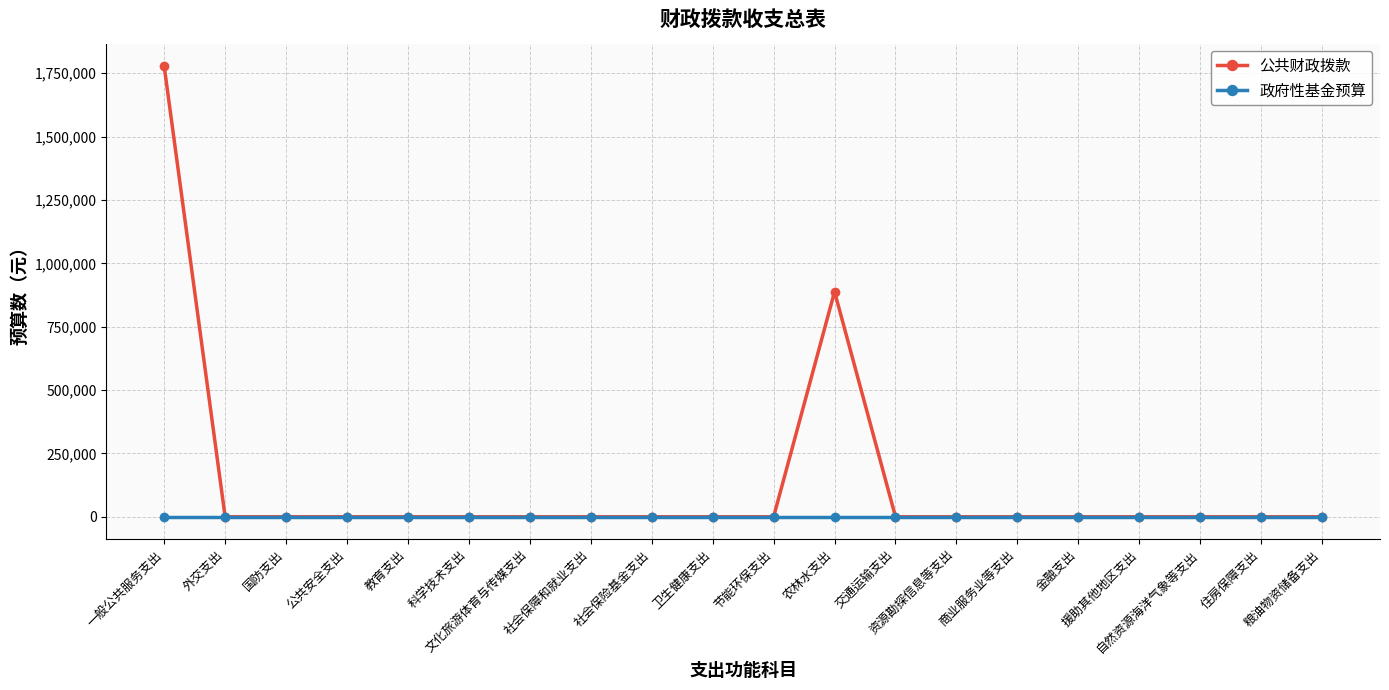

What is the label of the 1st point from the right?

粮油物资储备支出